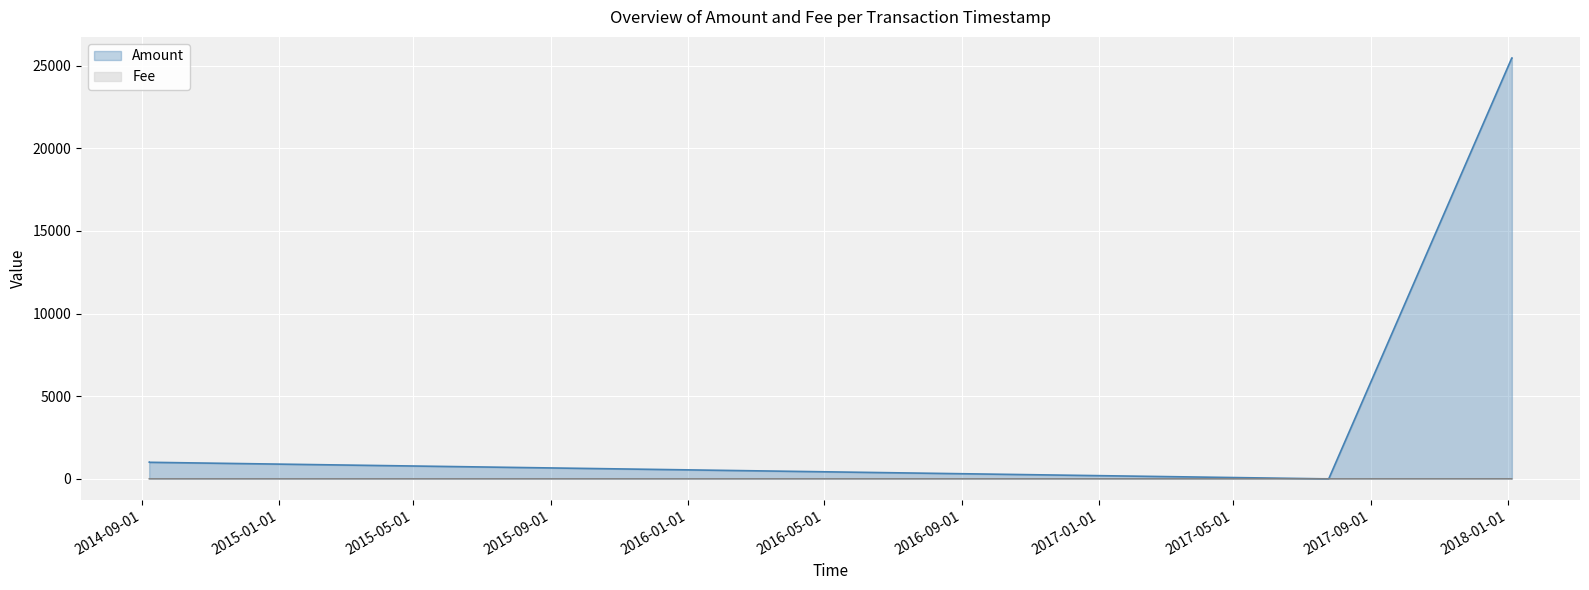

What is the average value of the Amount series?

4811